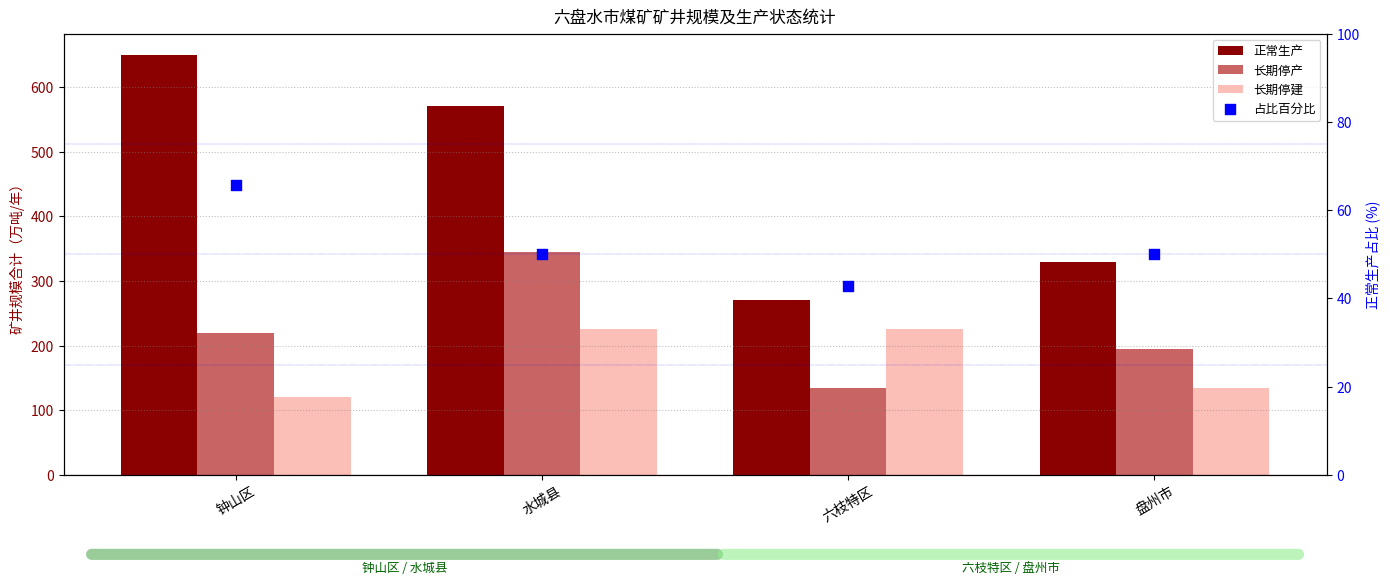

At how many categories does at least one series exceed 101?

4